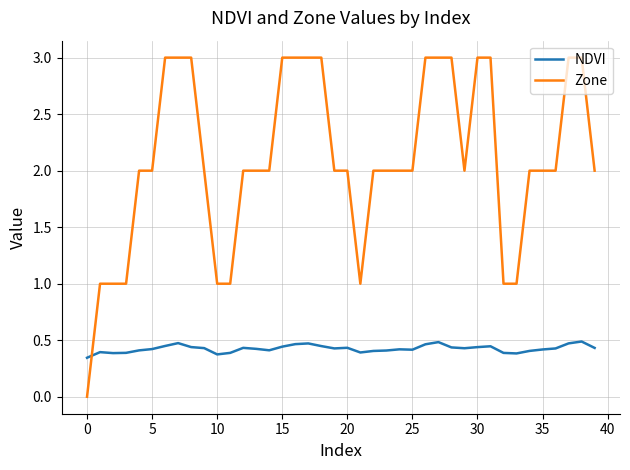

List the series in order of their overall mean, highest first.

Zone, NDVI